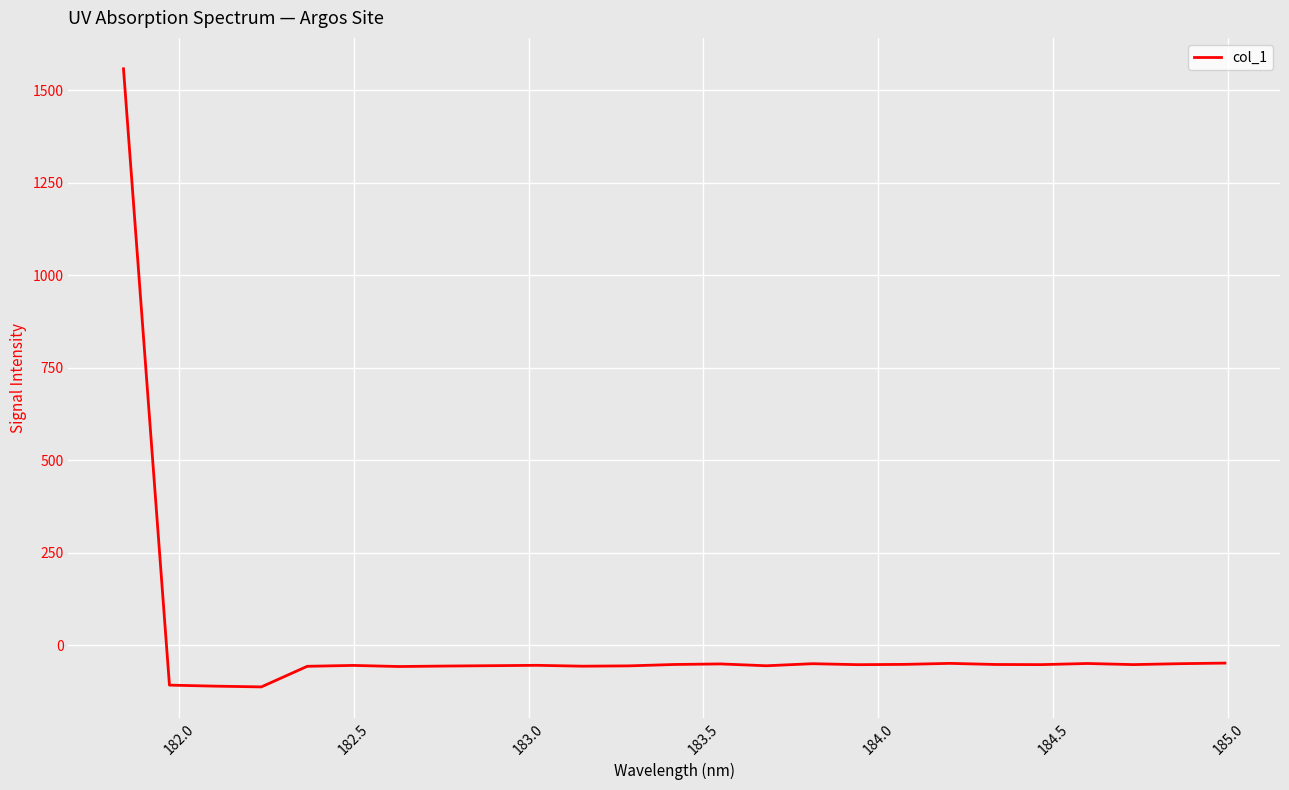

What is the difference between the maximum and minimum values?

1671.3